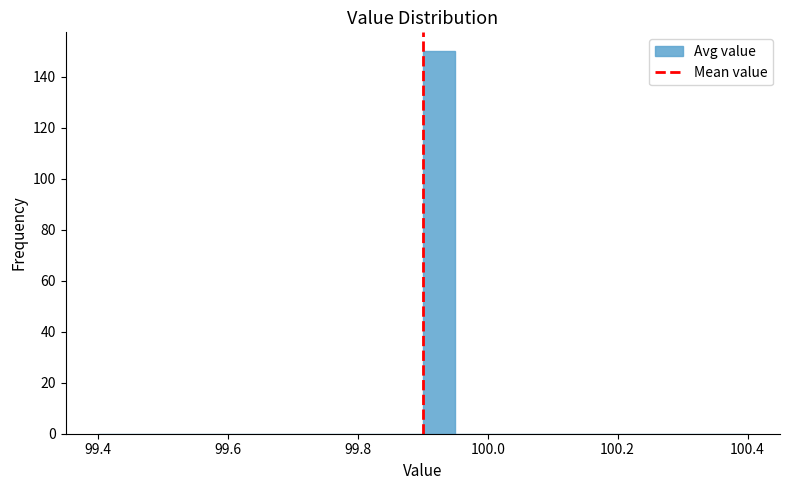

Around what value on the x-axis is the tallest bar? Give the approximate position of its centre, as read against the axis.

99.92